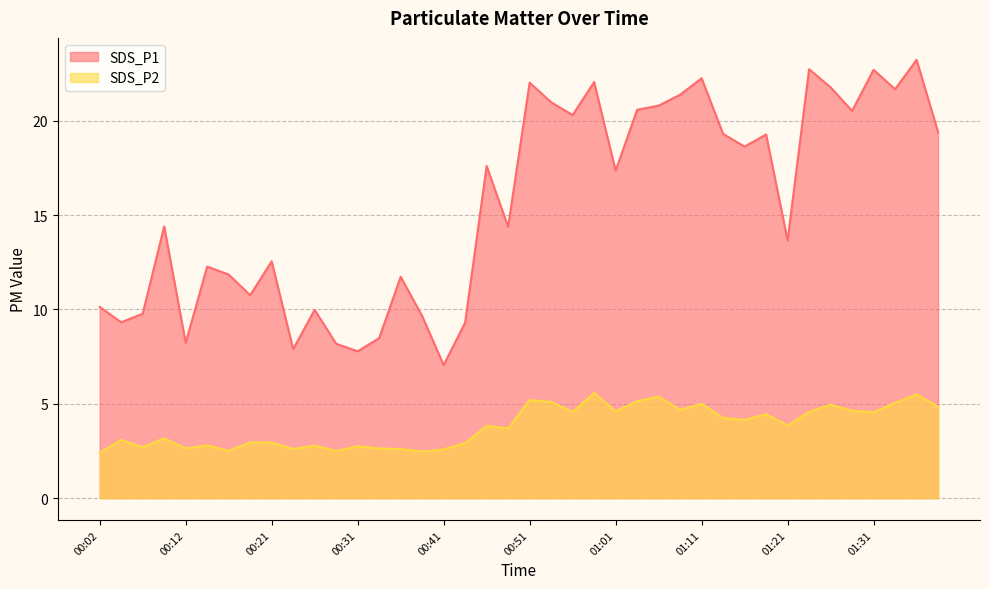

Which category has the highest value in the SDS_P2 series?

00:58